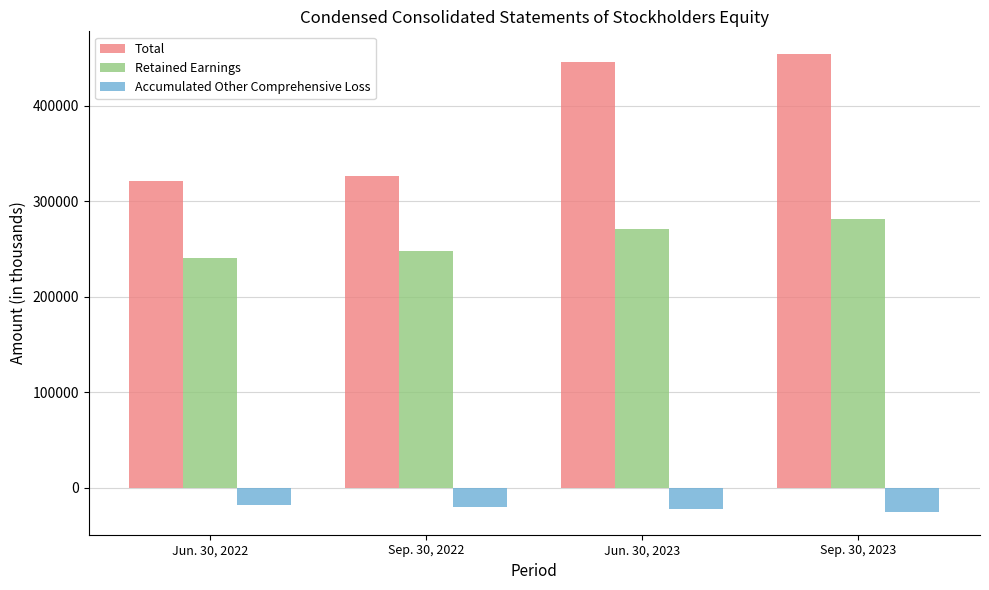

What is the spread (max minus min) of values at Jun. 30, 2023?

467983